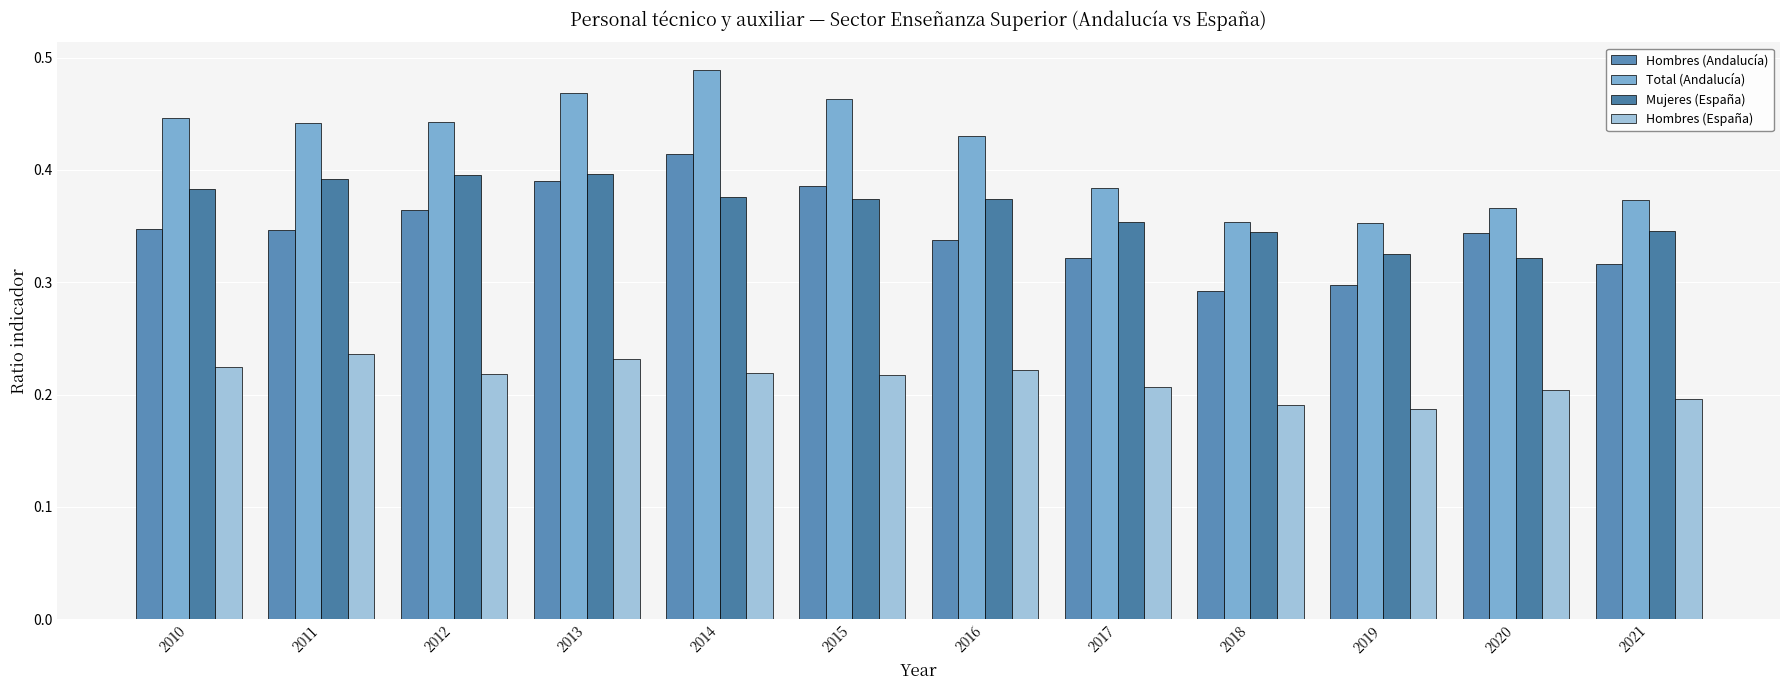

At which category is the sum across all series the highest?

2014